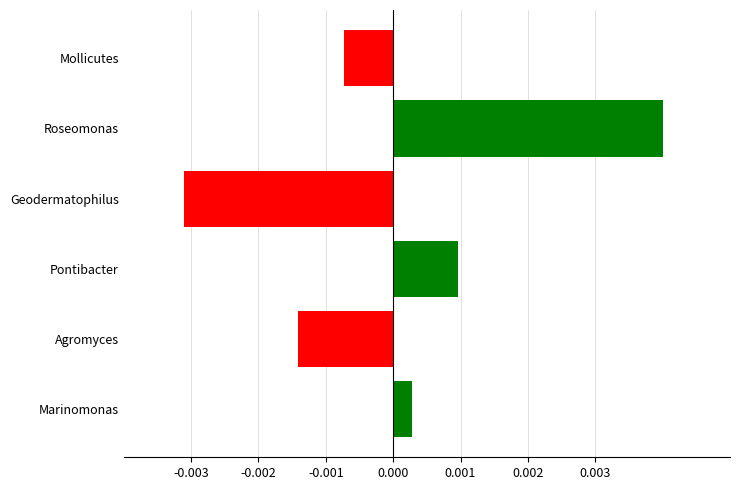

Which has a higher value, Geodermatophilus or Roseomonas?

Roseomonas